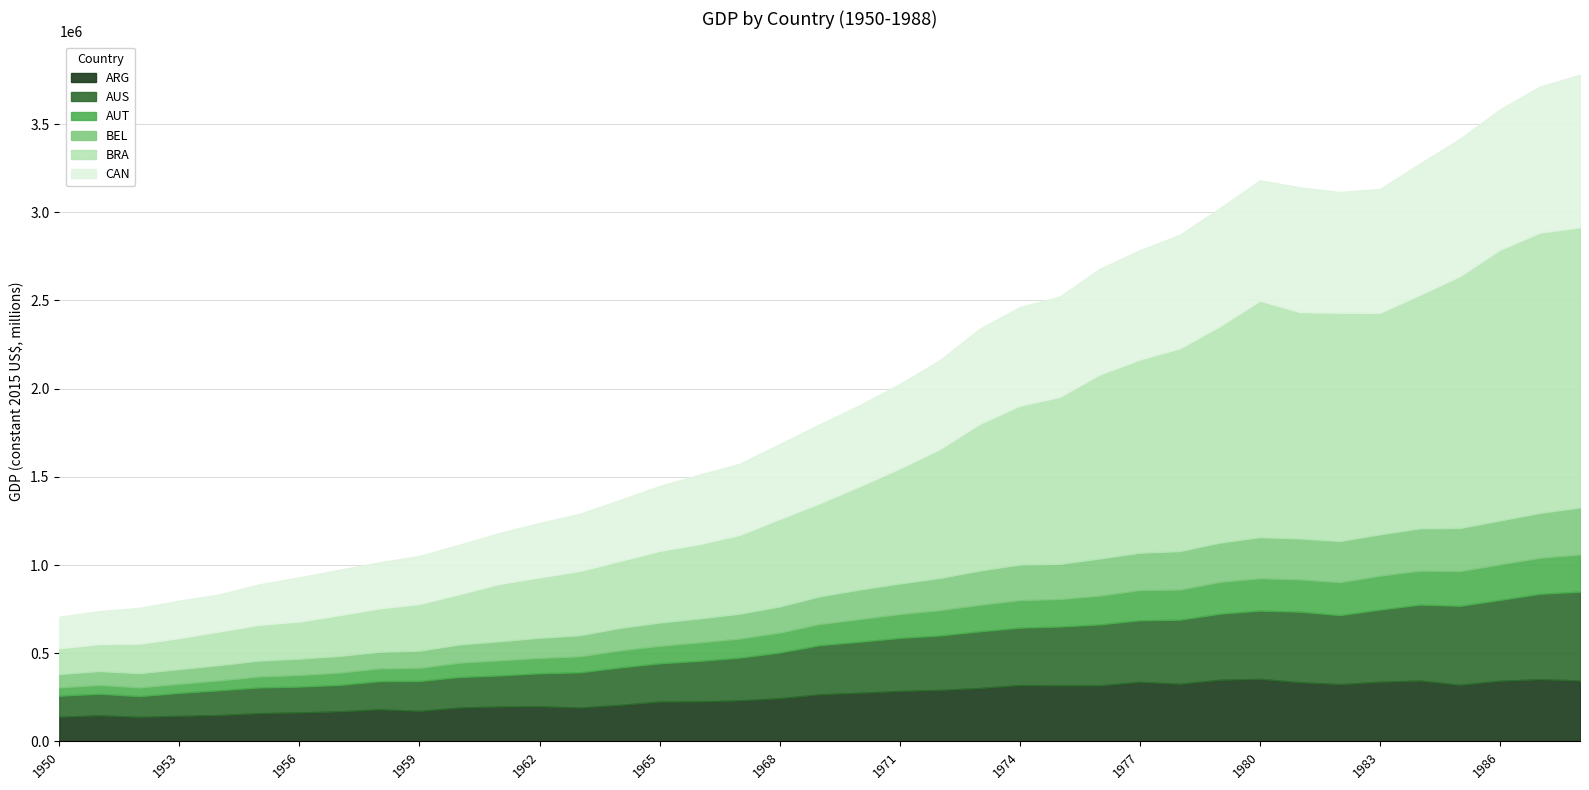

List the labels in order of BRA value, smallest first.

1950, 1951, 1952, 1953, 1954, 1955, 1956, 1957, 1958, 1959, 1960, 1961, 1962, 1963, 1964, 1965, 1966, 1967, 1968, 1969, 1970, 1971, 1972, 1973, 1974, 1975, 1976, 1977, 1978, 1979, 1983, 1981, 1982, 1984, 1980, 1985, 1986, 1988, 1987